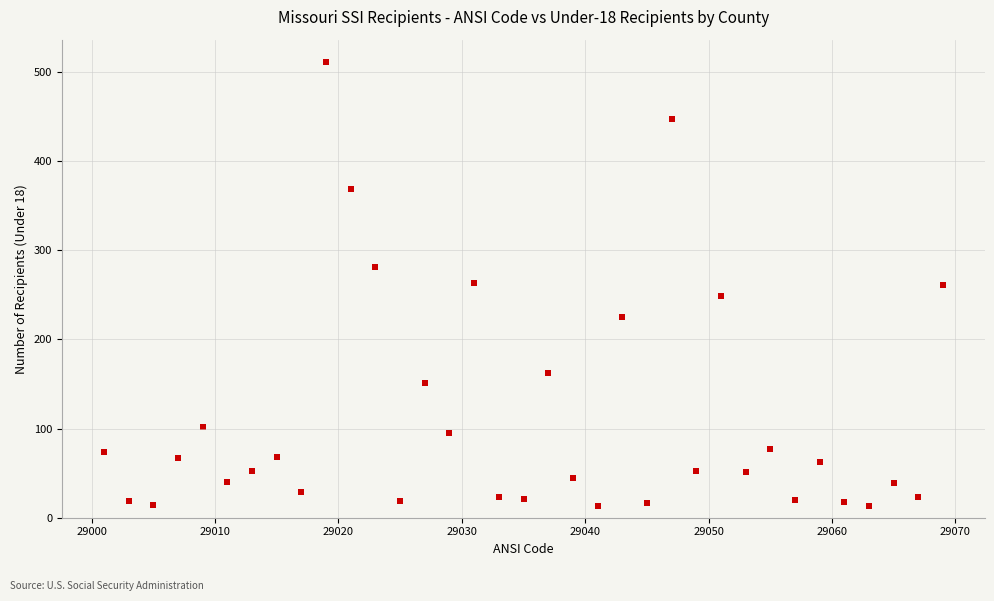

What is the range of Y values (max minus min)?

498